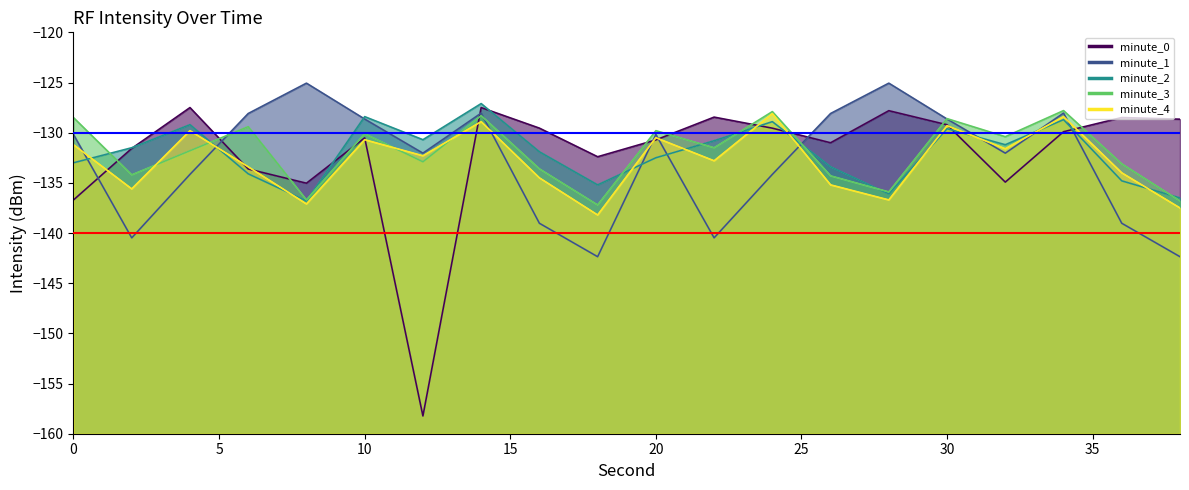

Which series has the widest spread of values?

minute_0